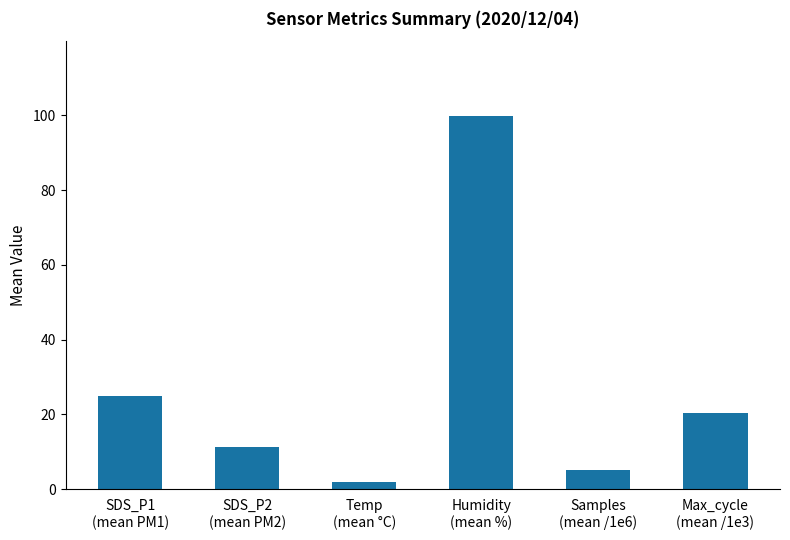

At which category does the chart reach its minimum across all series?

Temp
(mean °C)